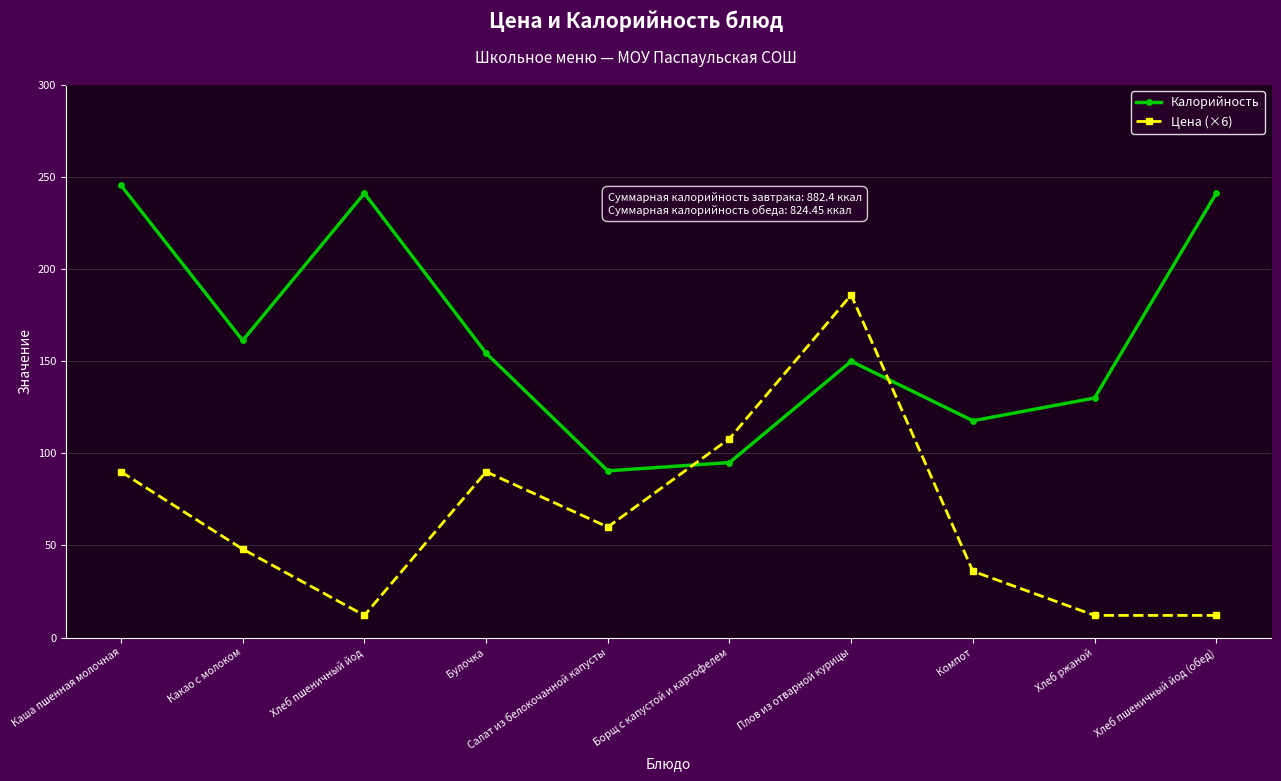

List the series in order of their overall mean, lowest first.

Цена (×6), Калорийность